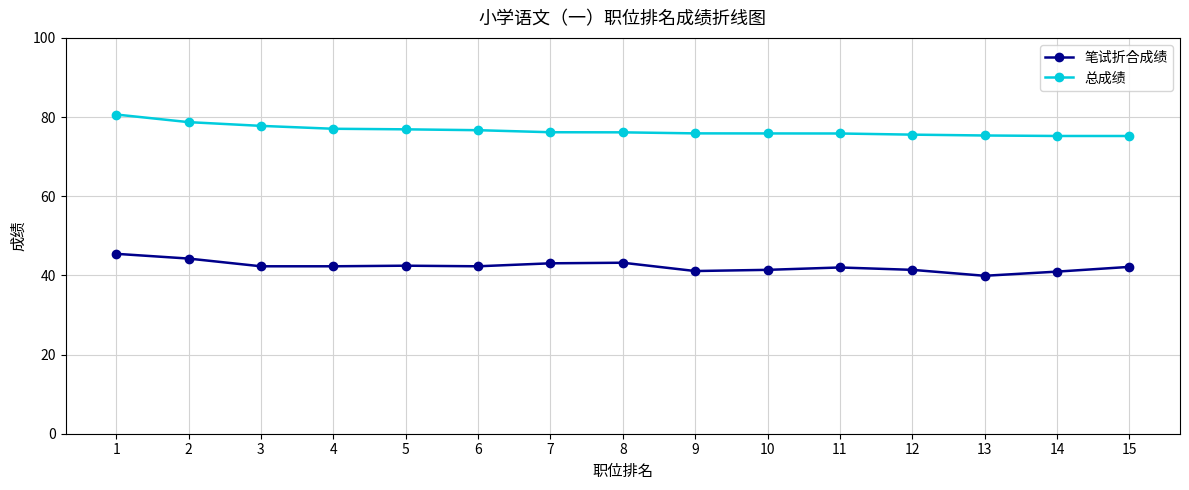

Where does the 笔试折合成绩 series first go above 42?

1